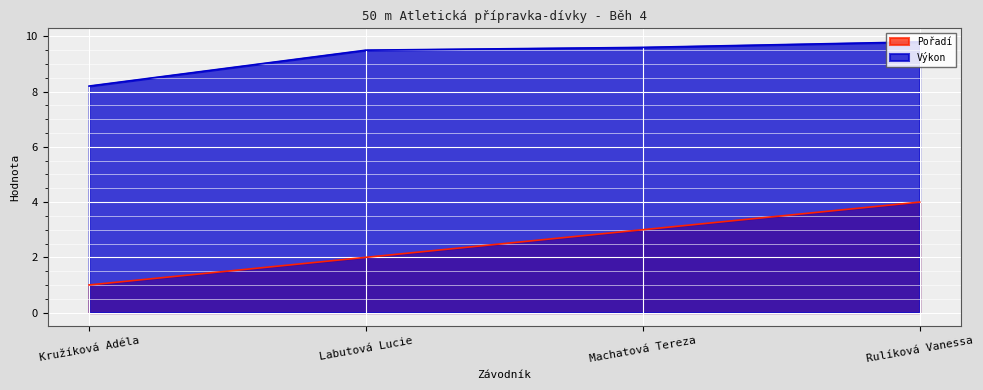

At which label does Pořadí reach its peak?

Rulíková Vanessa